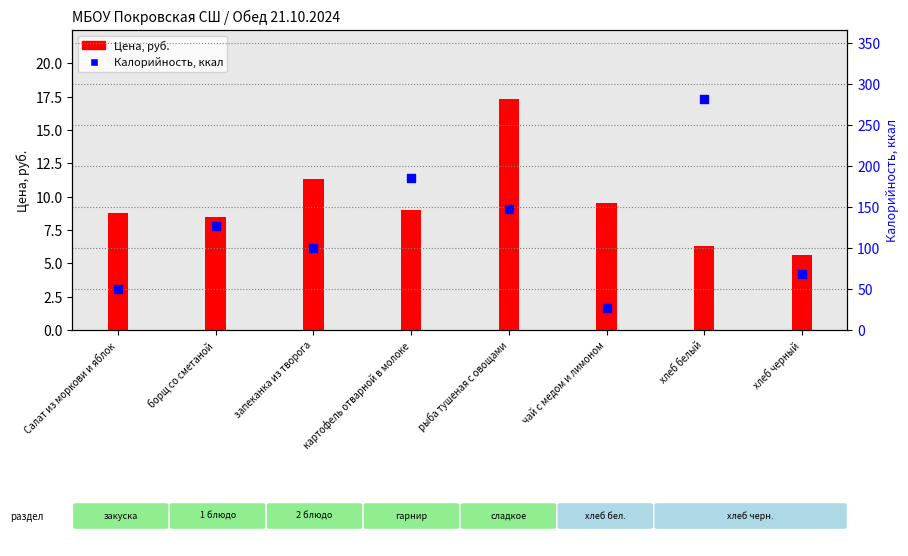

Which series has the largest total across all categories?

Калорийность, ккал